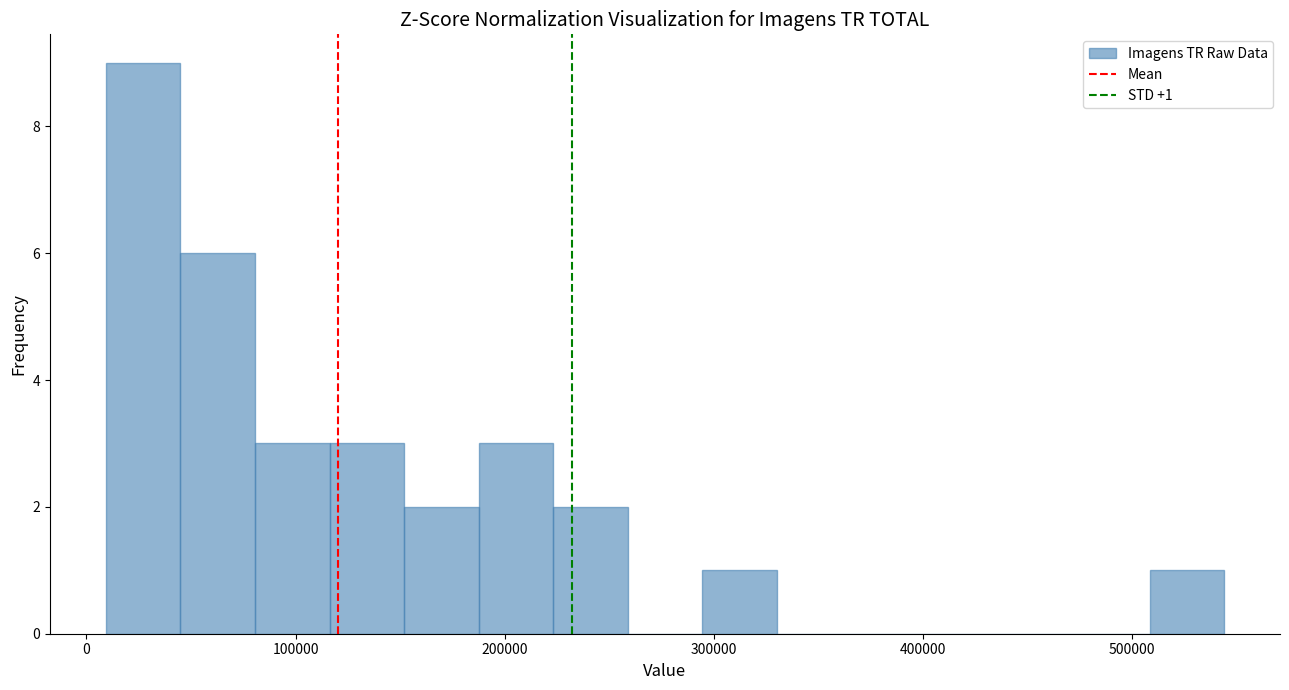

Around what value on the x-axis is the tallest bar? Give the approximate position of its centre, as read against the axis.

30000